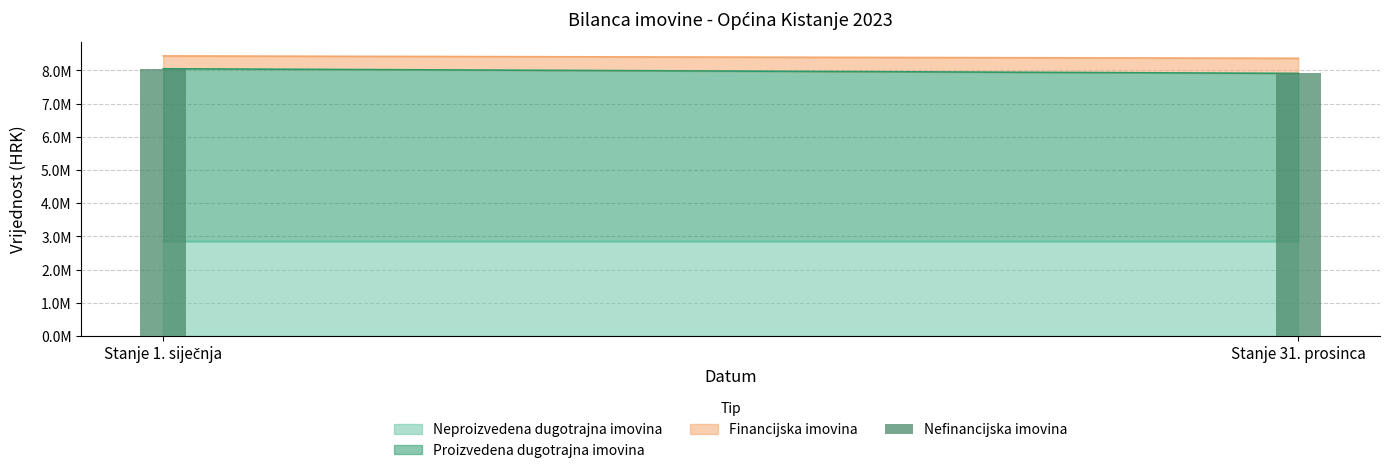

Reading right to left, what are all the values shown in this chart?

Stanje 31. prosinca=7913250.3	Stanje 1. siječnja=8051522.6